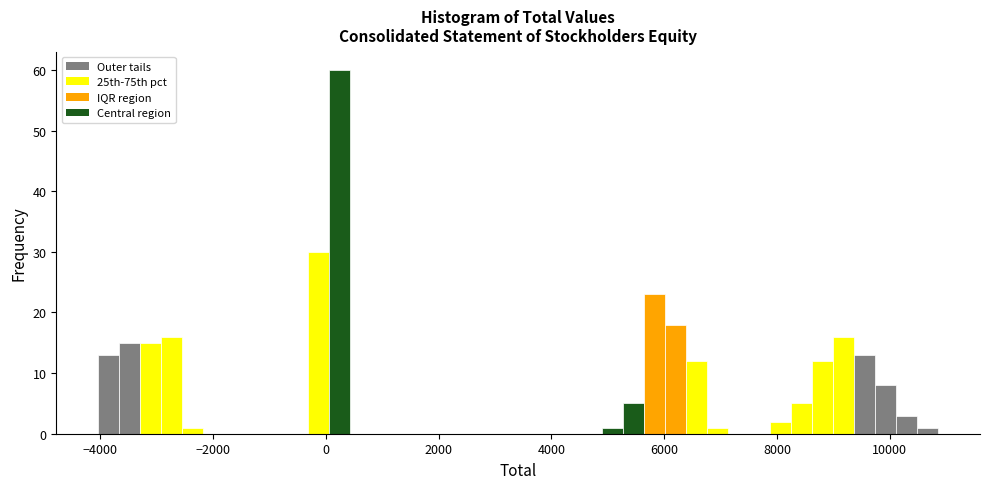

Read against the x-axis, roughly where is the centre of the tallest bar?

200